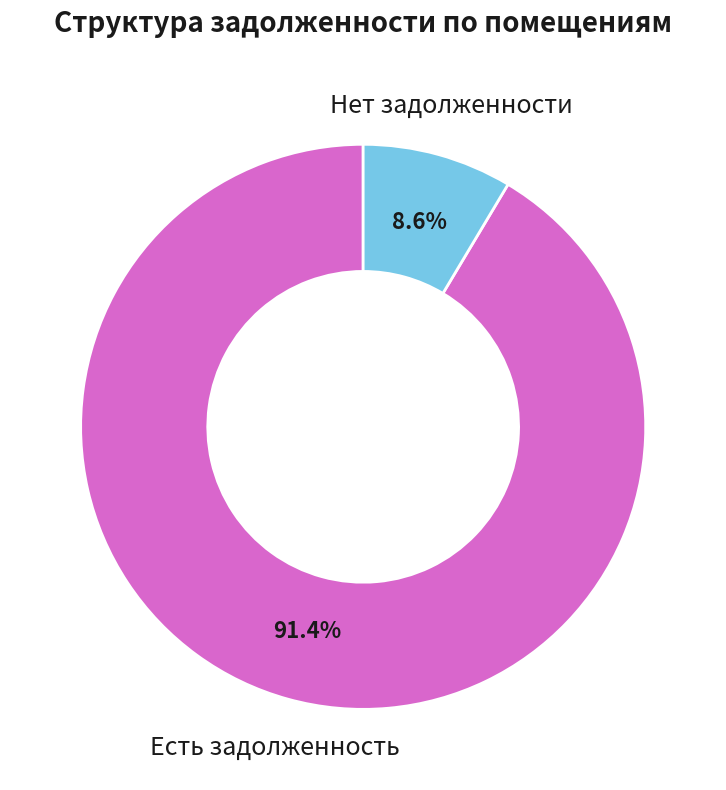

Do Нет задолженности and Есть задолженность together represent more than half of the pie?

Yes